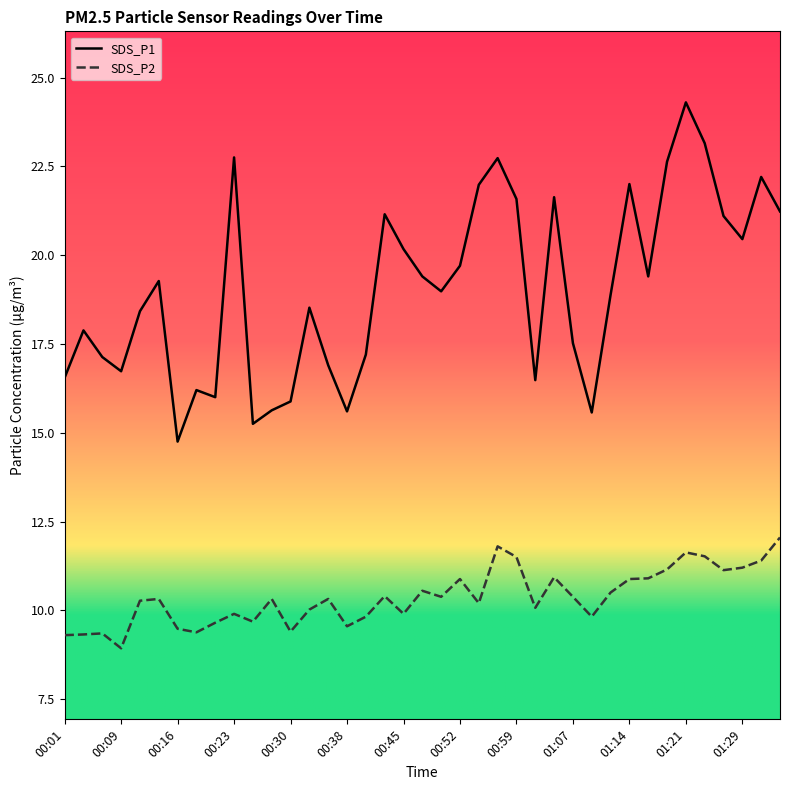

What is the maximum value shown in the chart?

24.3